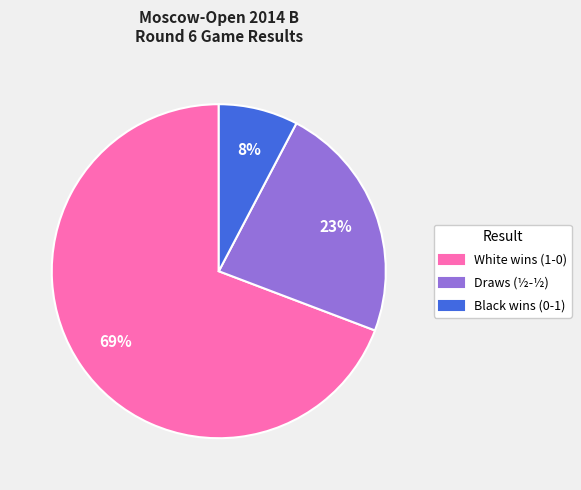

The Draws (½-½) slice represents 23% of the pie. True or false?

True